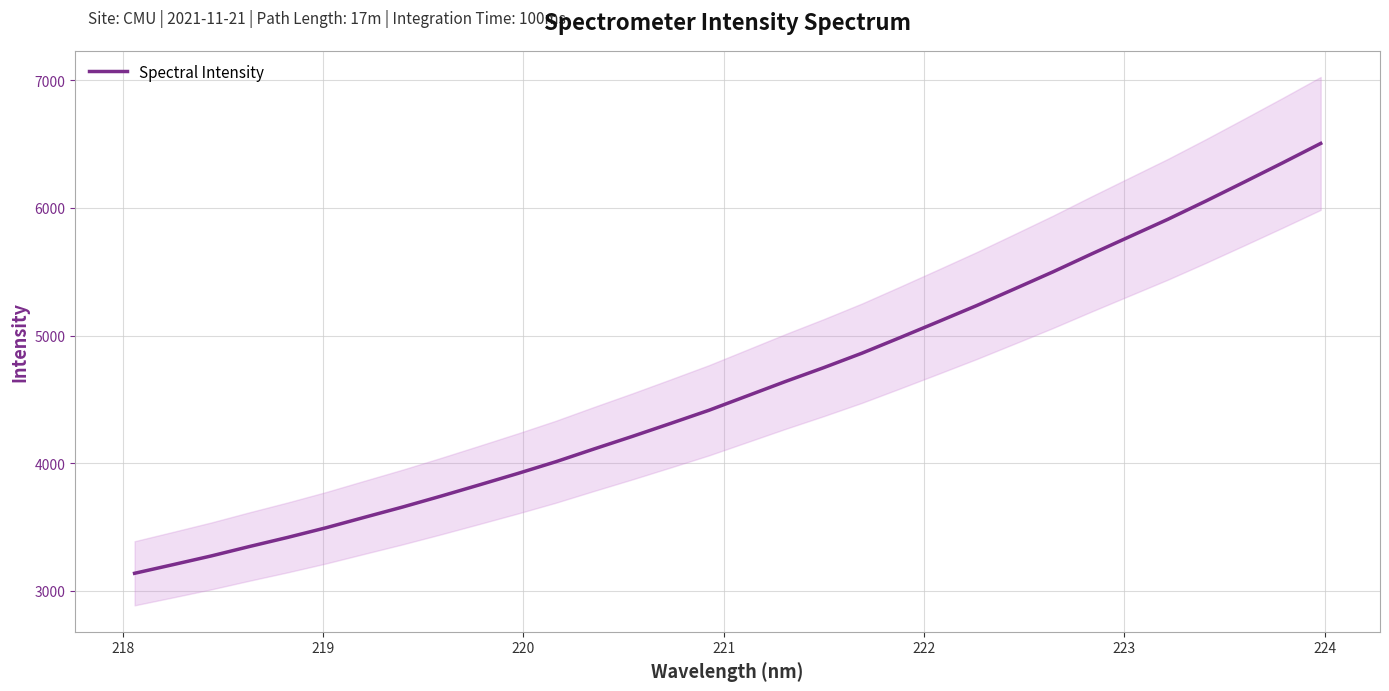

How many lines are shown in the chart?

1